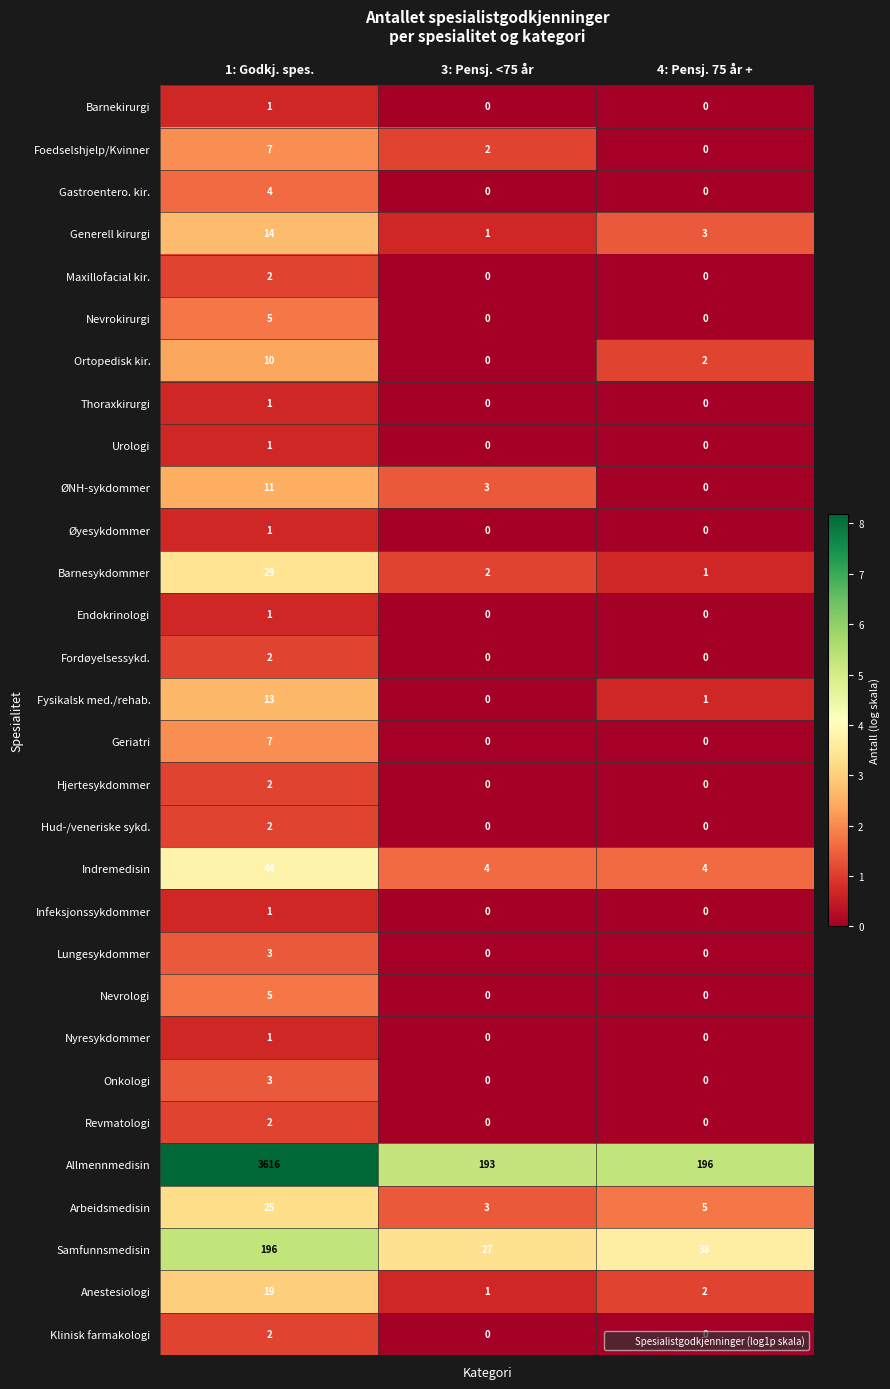

Rank the categories by Fysikalsk med./rehab. value from highest to lowest.

1: Godkj. spes., 4: Pensj. 75 år +, 3: Pensj. <75 år